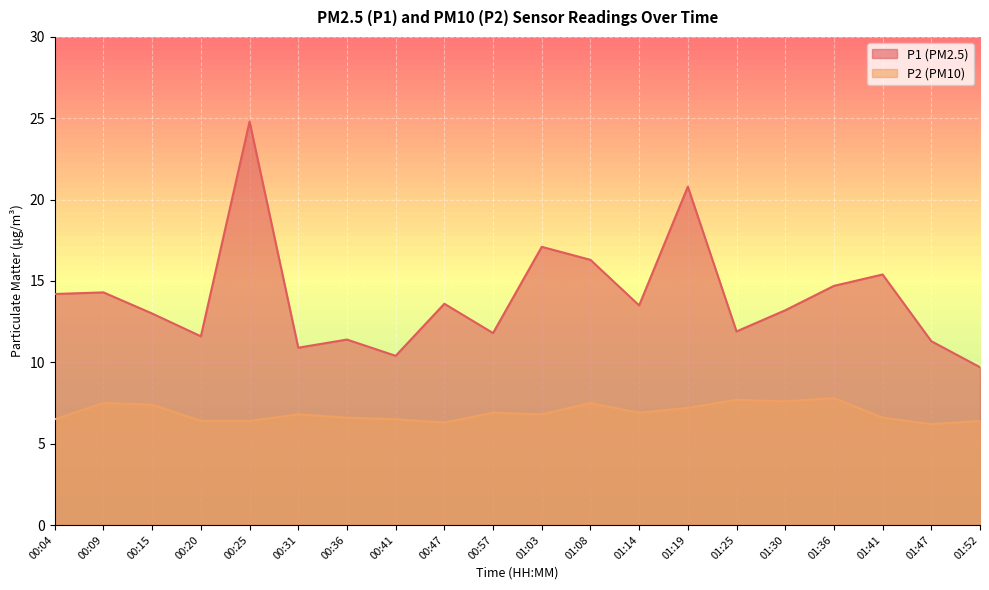

How many distinct data groups are displayed?

2